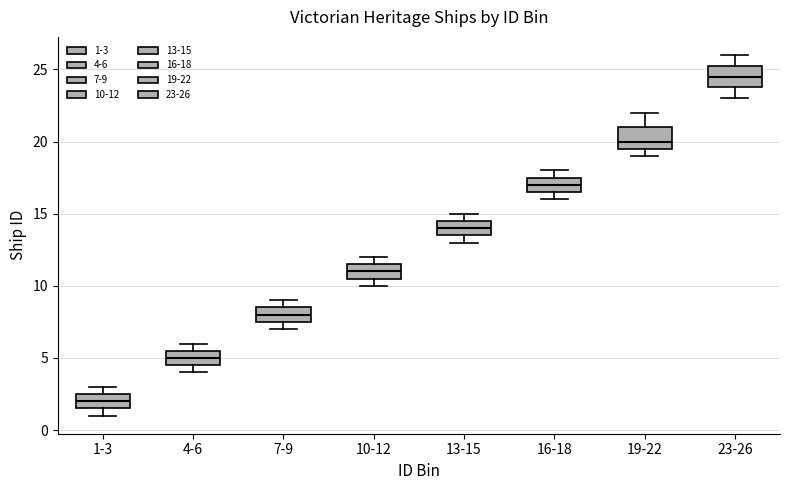

Which box's median line is the highest?

23-26